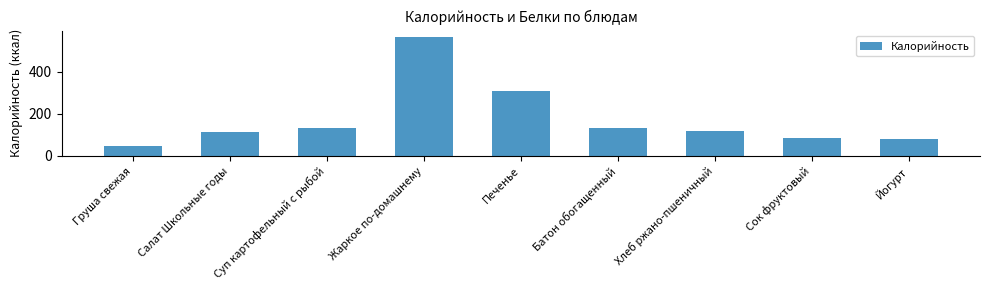

What is the change in value from Печенье to Хлеб ржано-пшеничный?

-191.0